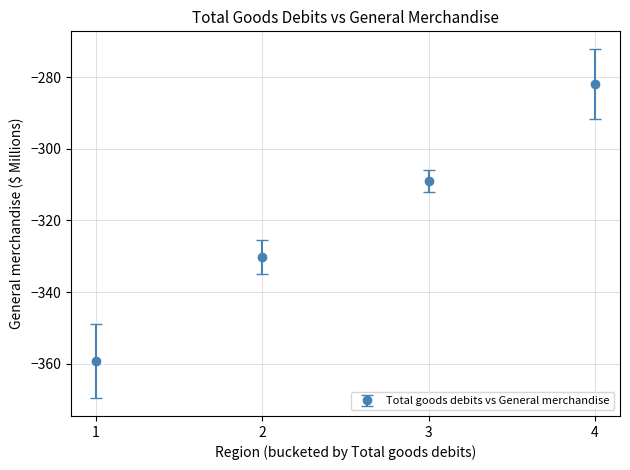

What is the difference between the values at 4 and 3?

27.2